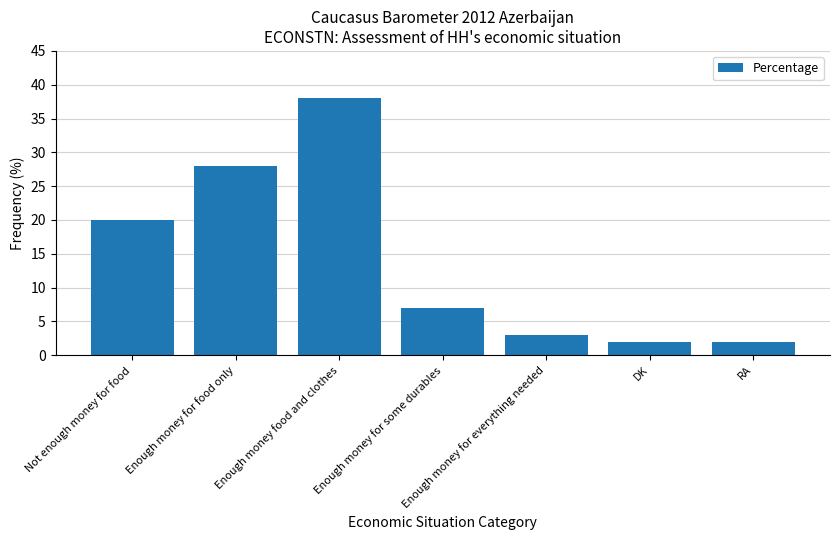

Reading right to left, what are all the values shown in this chart?

2	2	3	7	38	28	20